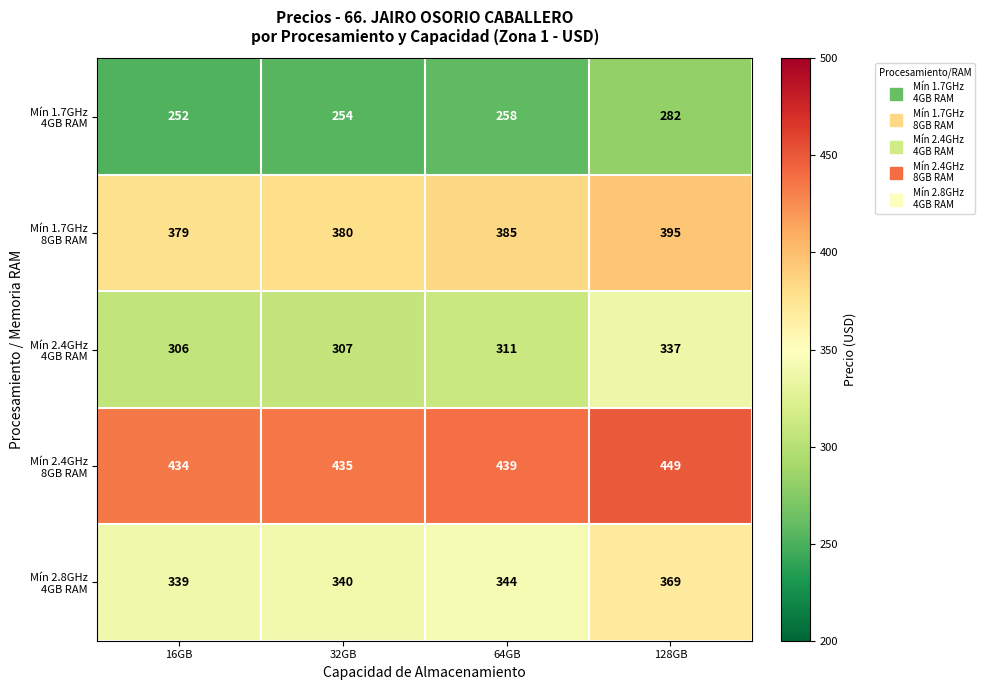

Which category has the lowest value across all series?

16GB